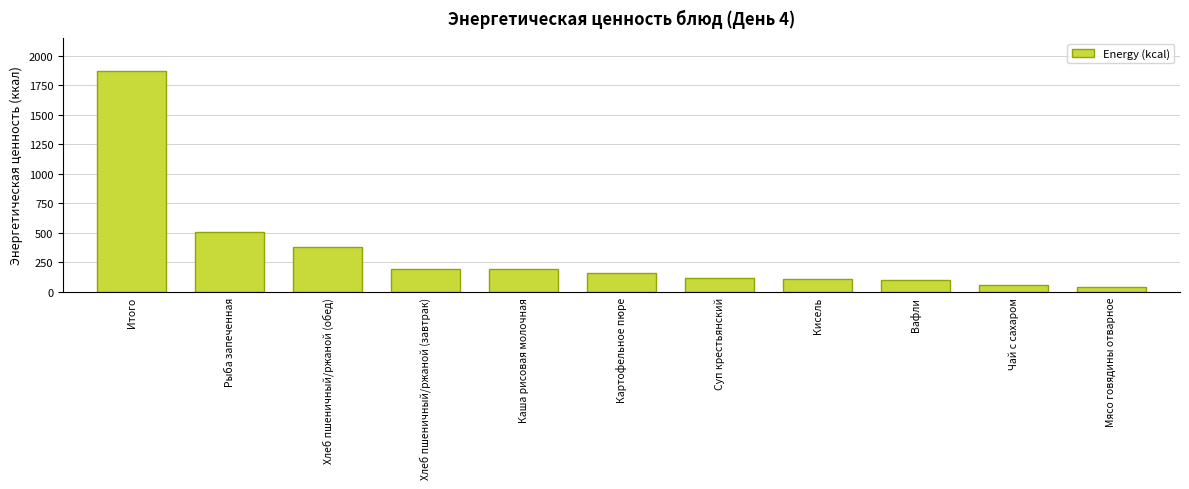

Which has a higher value, Мясо говядины отварное or Каша рисовая молочная?

Каша рисовая молочная